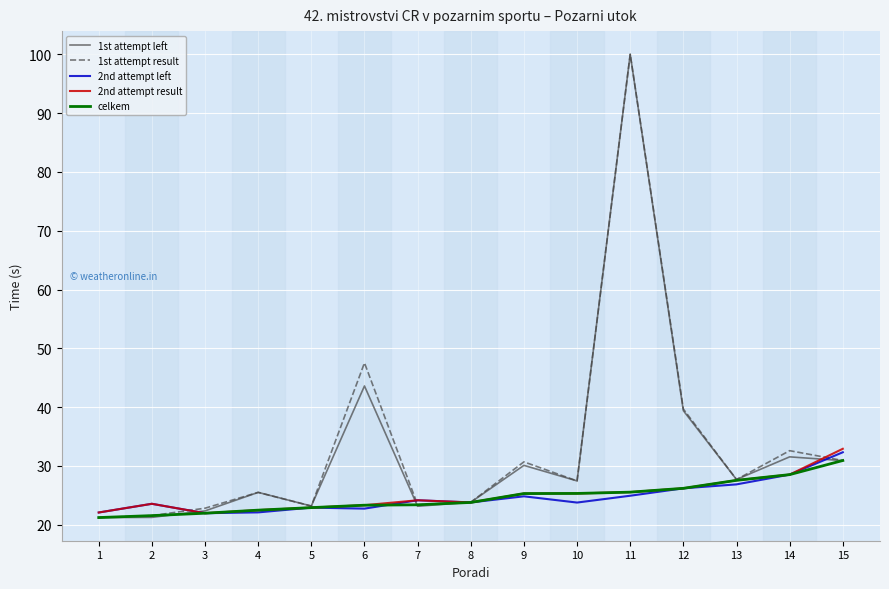

What is the smallest value displayed?

21.2